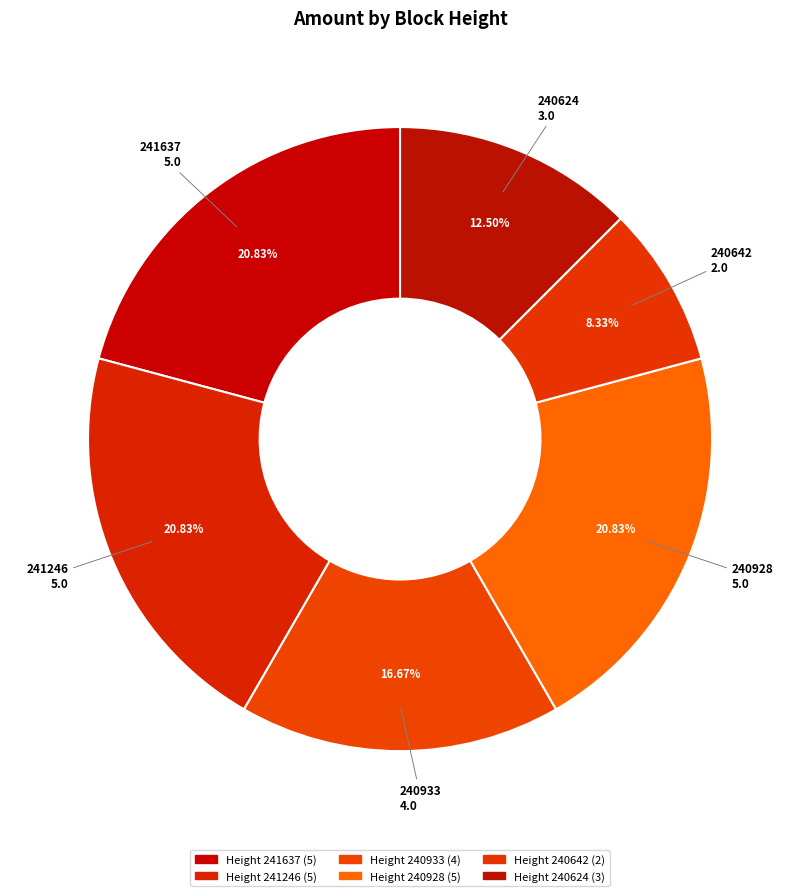

Is there a majority slice in this chart?

No